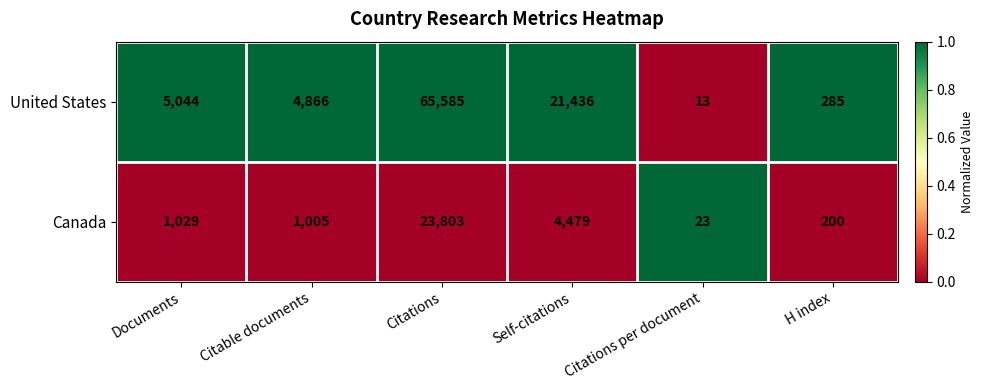

The value of United States at Self-citations is 13434. True or false?

False